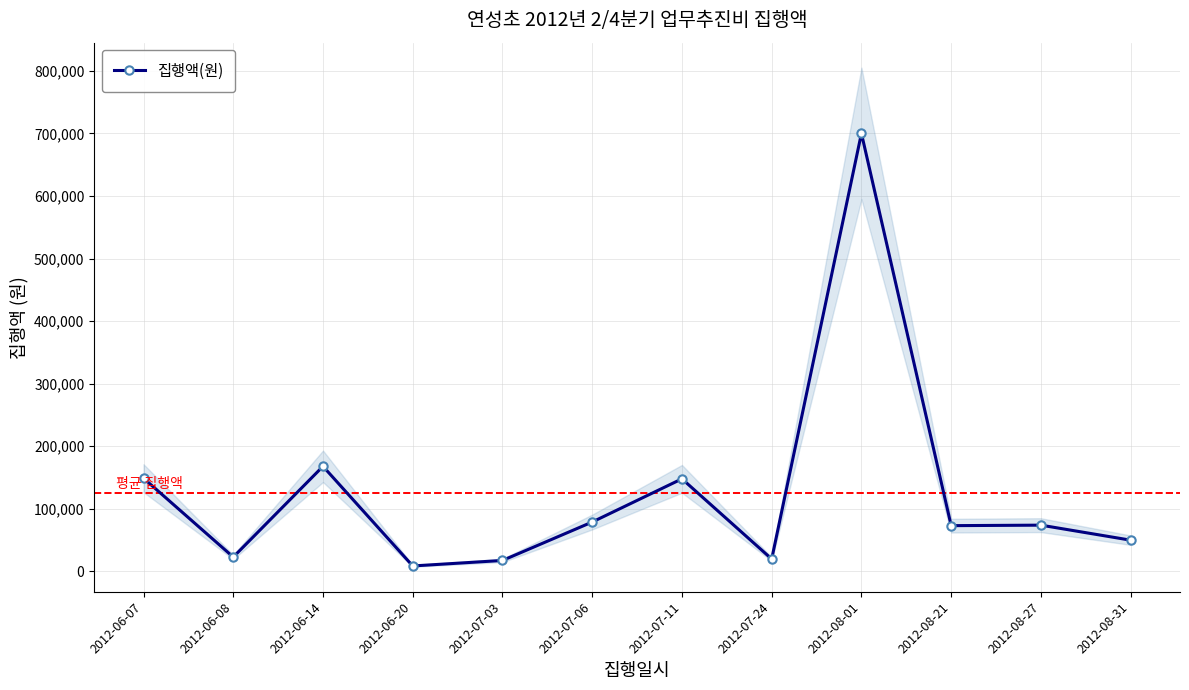

At which label is the value closest to 354400?

2012-06-14